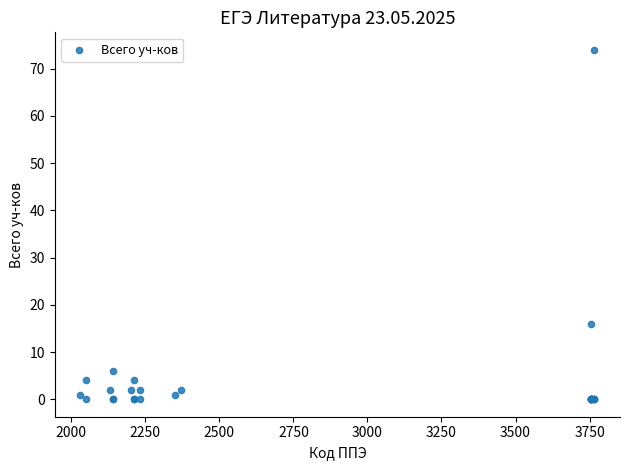

What Y value in the scatter plot is closest to 37?

16